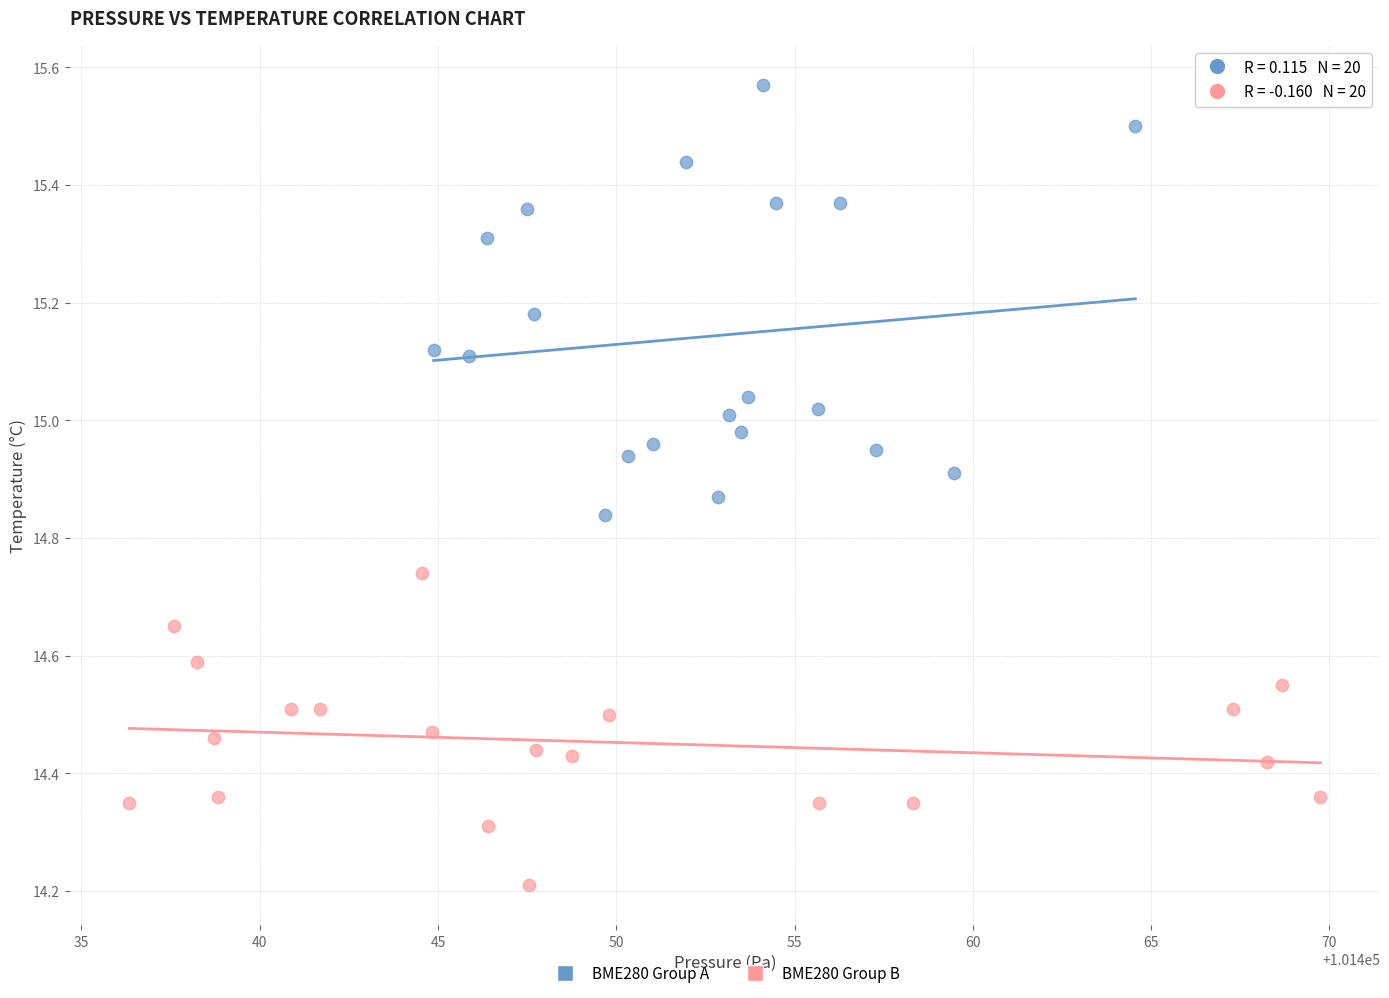

Which series reaches the minimum Y coordinate?

BME280 Group B